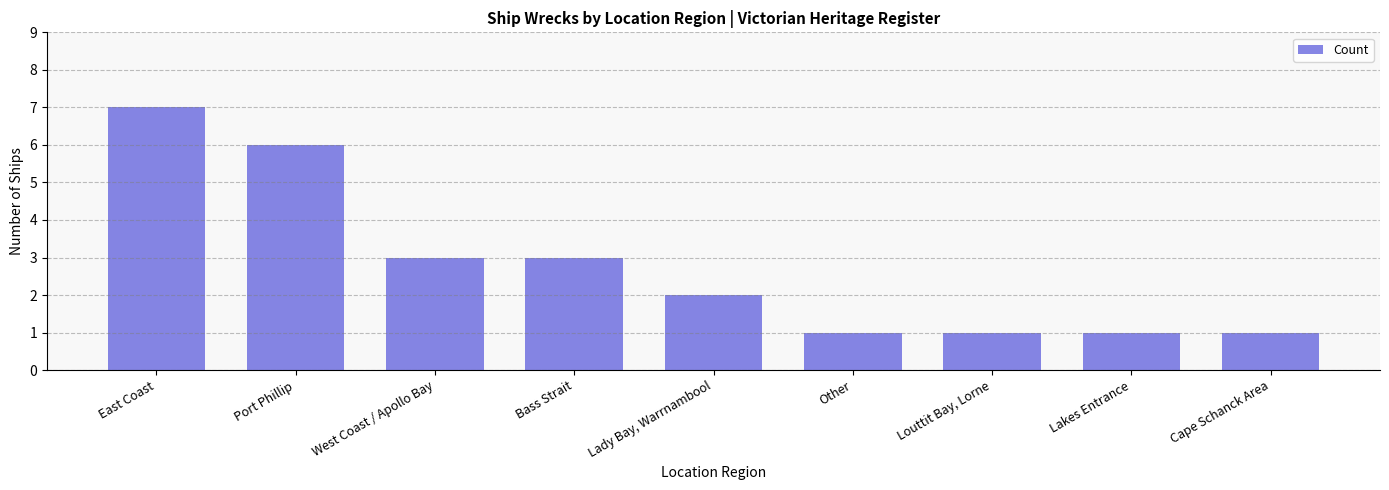

What is the maximum value shown in the chart?

7